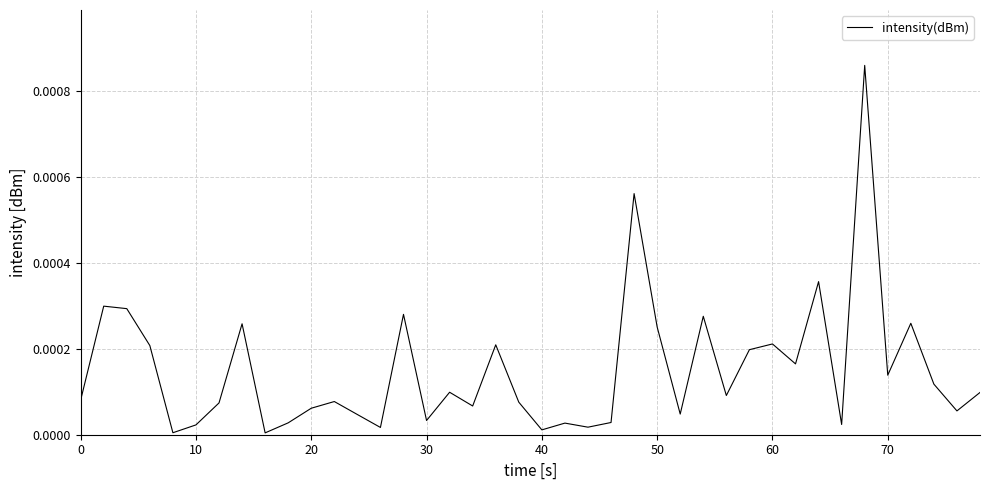

True or false: the data has more than 2 interior local peaks.

True